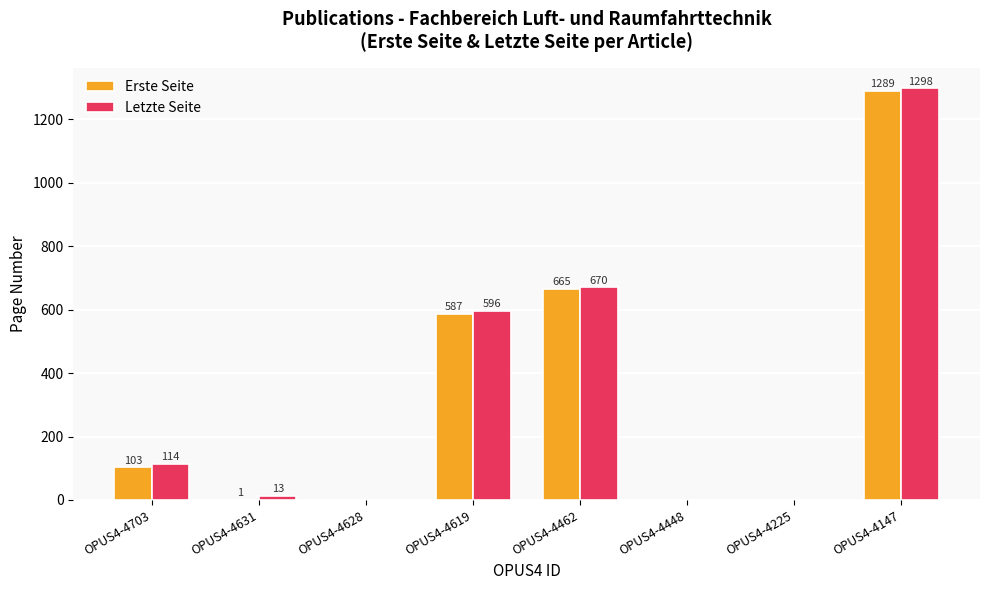

Count the number of data series in this chart.

2